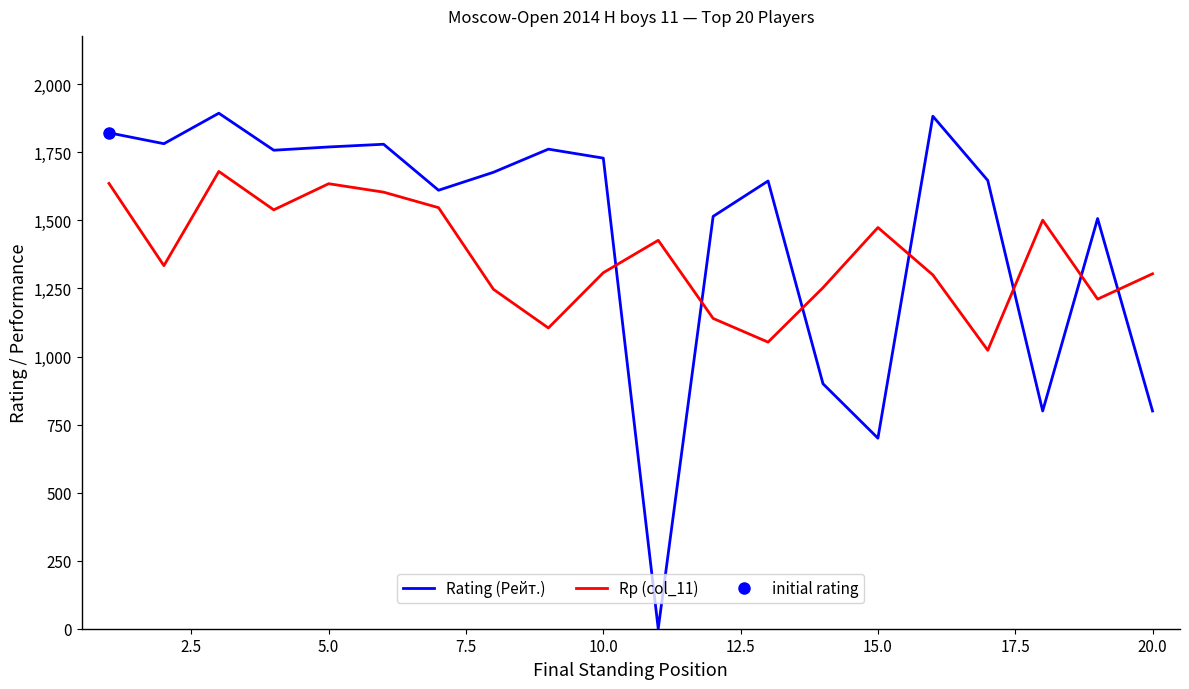

Reading right to left, transcribe all the data shown in this chart.

Rating (Рейт.): 800	1507	800	1647	1883	700	900	1645	1515	0	1729	1762	1677	1611	1780	1770	1758	1894	1782	1822
Rp (col_11): 1304	1211	1501	1023	1300	1474	1253	1053	1140	1427	1308	1105	1247	1547	1604	1635	1539	1680	1334	1636